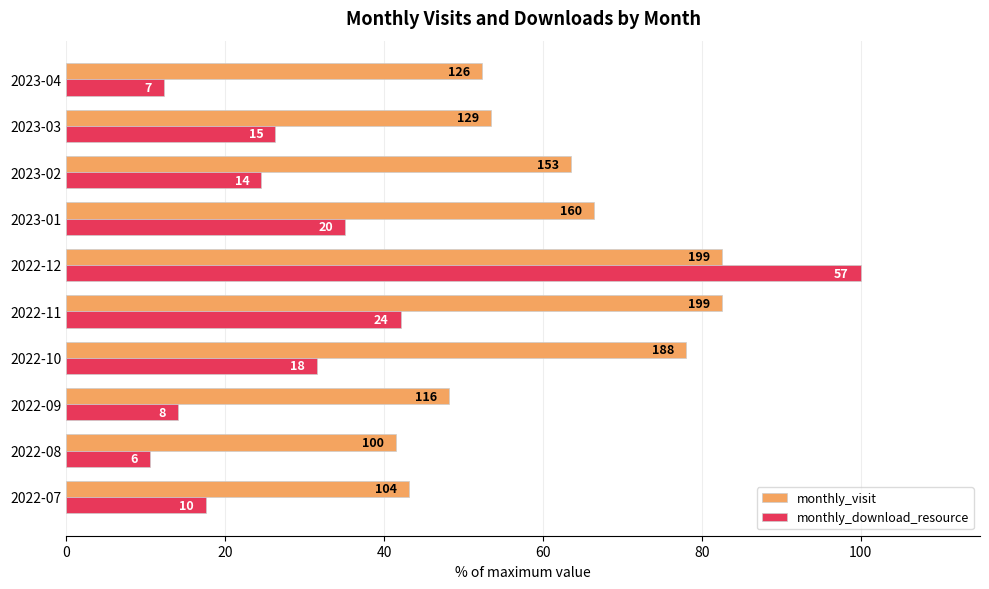

What are all the series names shown in the legend?

monthly_visit, monthly_download_resource